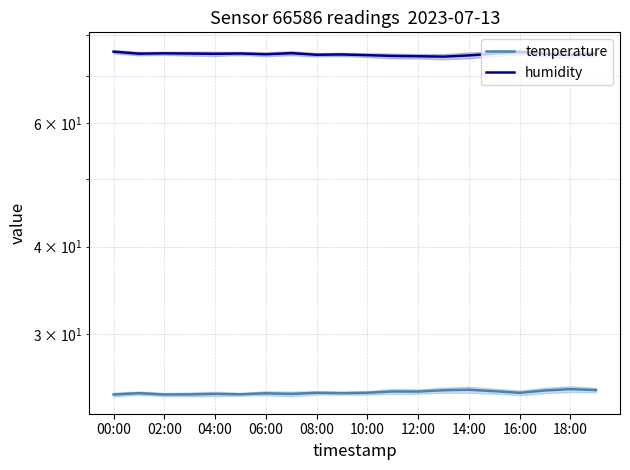

What is the value of the temperature point at the 5th from the left?

24.7